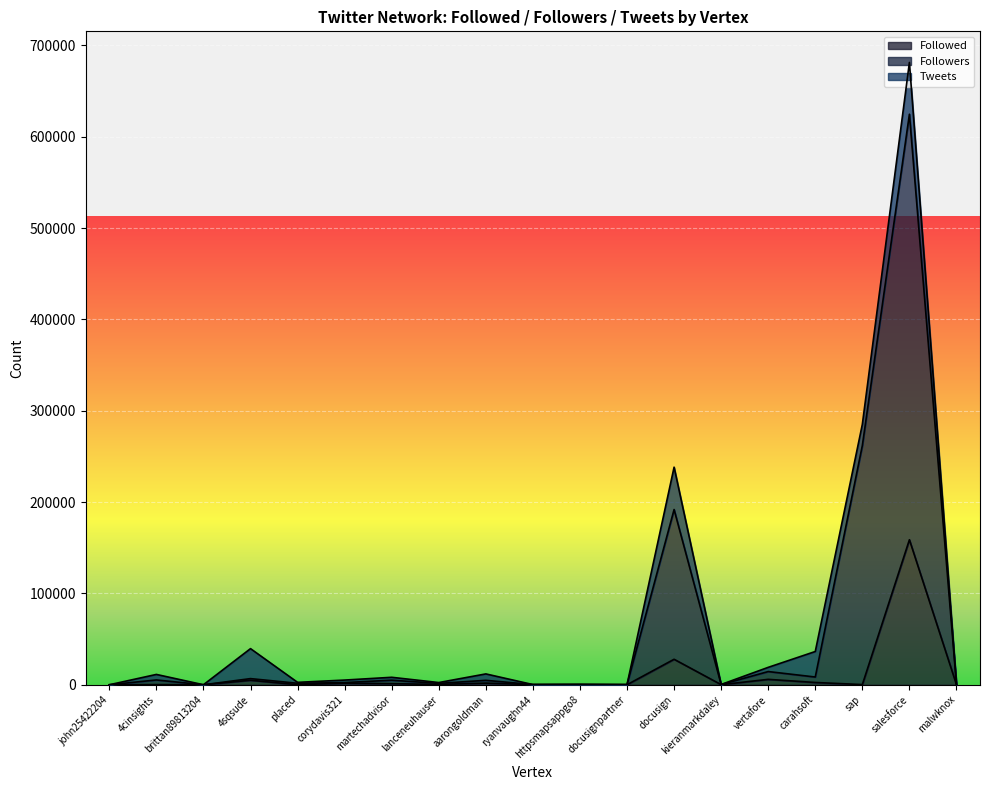

At which category is the sum across all series the highest?

salesforce